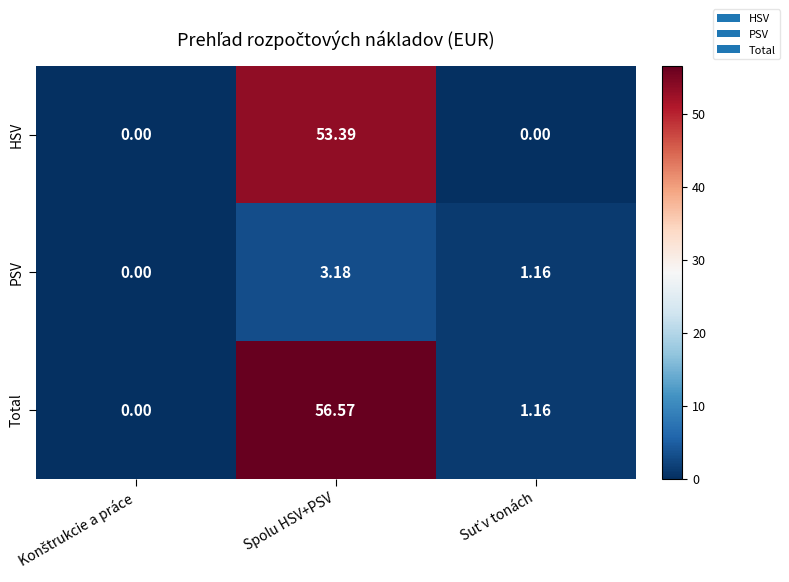

Which series has the widest spread of values?

Total